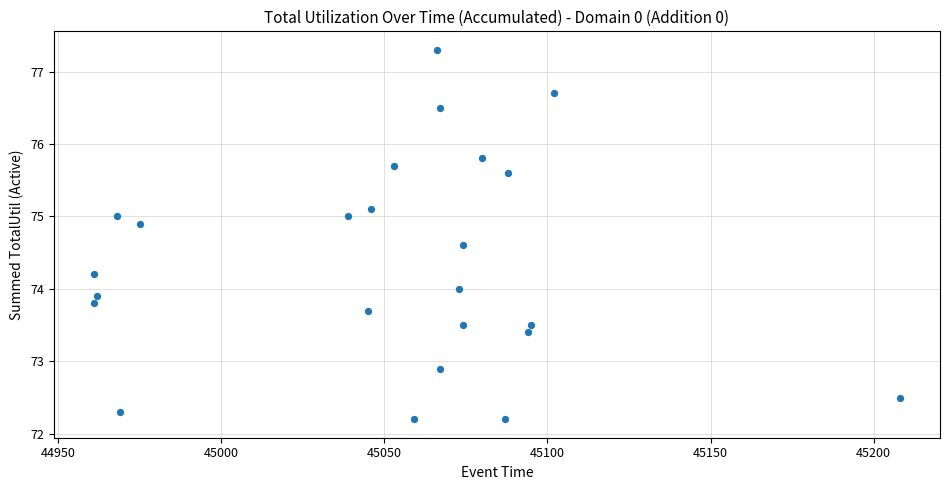

What is the range of X values (max minus min)?

247.0